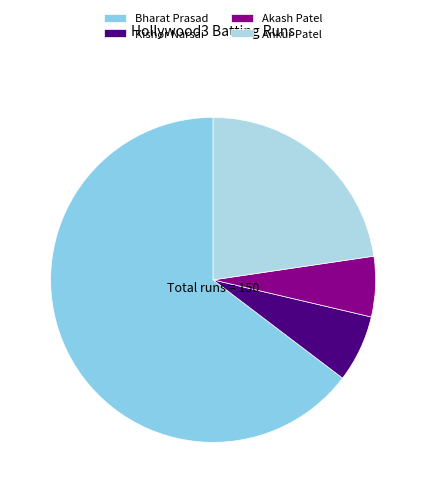

Count the number of slices in the pie.

4